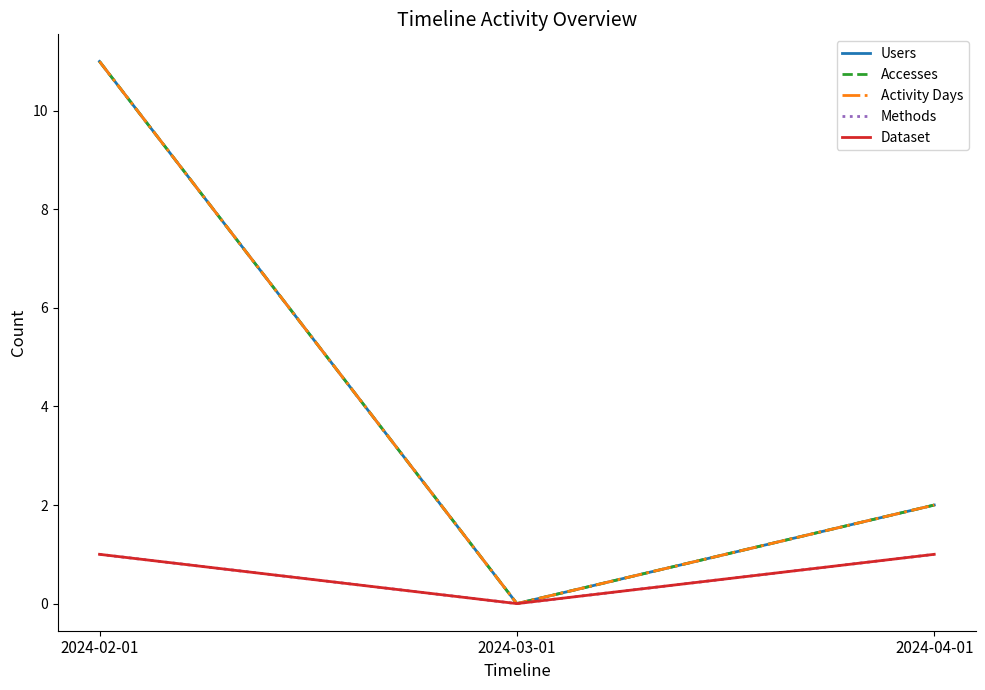

Does the chart display data point markers on the line(s)?

No